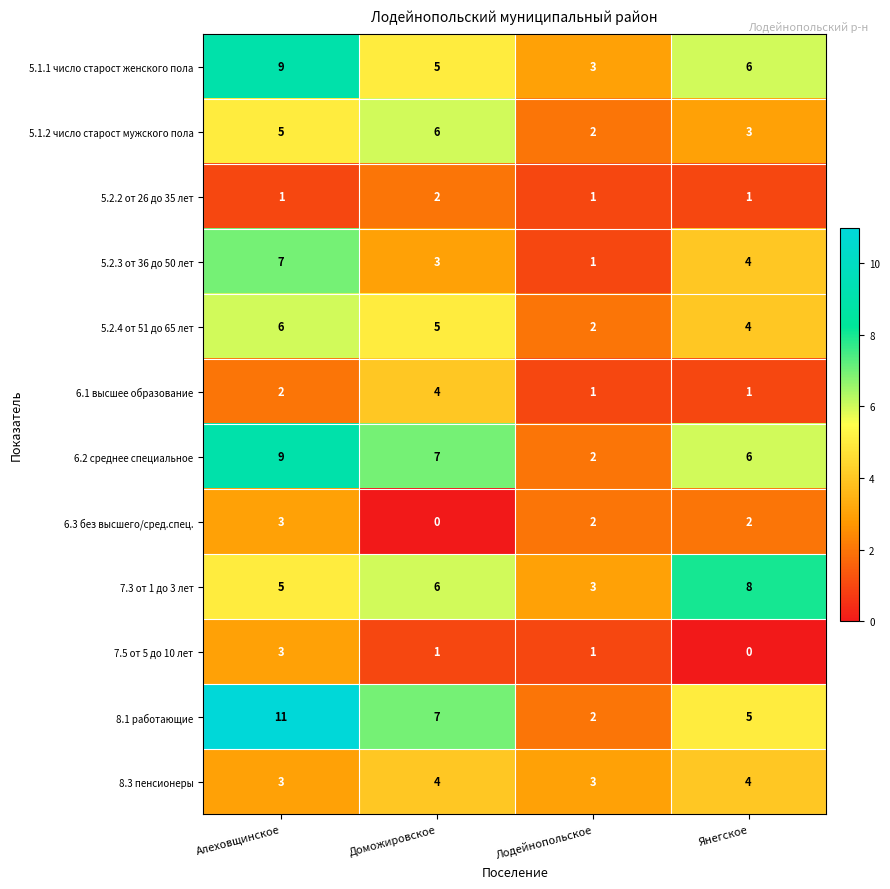

Where is 6.1 высшее образование nearest to the value 2?

Алеховщинское